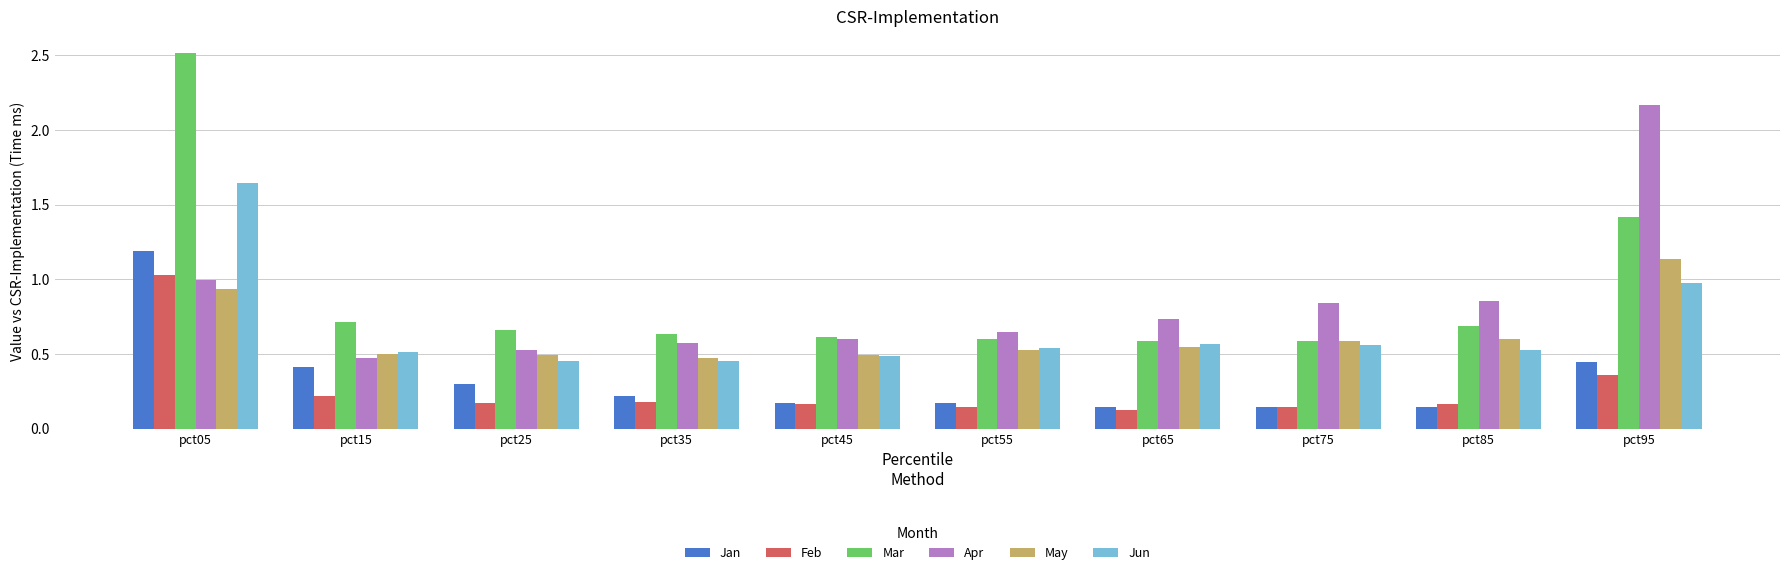

What is the total value across all series at pct15?

2.8